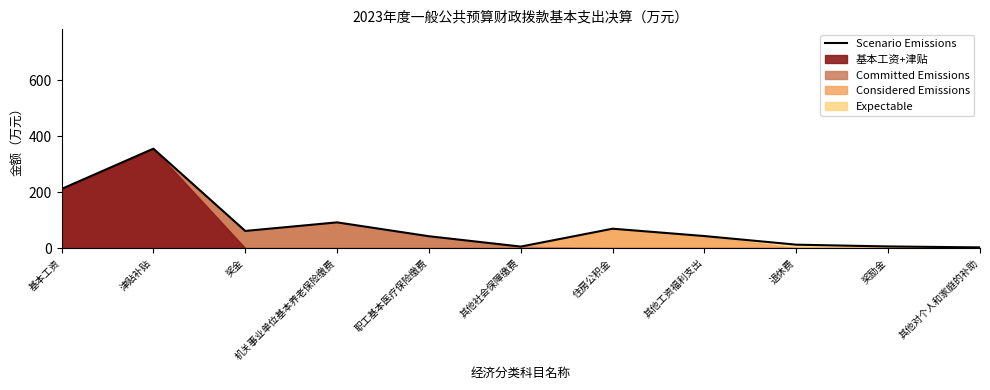

What is the change in value from 奖金 to 住房公积金?

+8.0